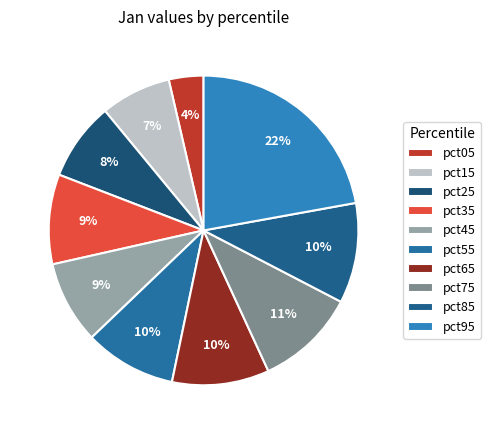

Count the number of slices in the pie.

10